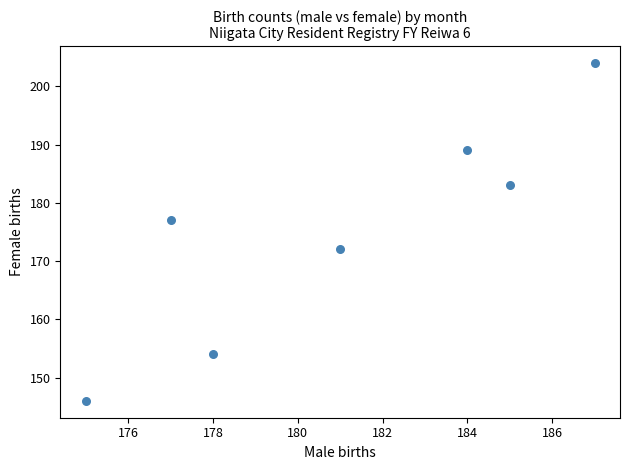

What Y value in the scatter plot is closest to 175?

177